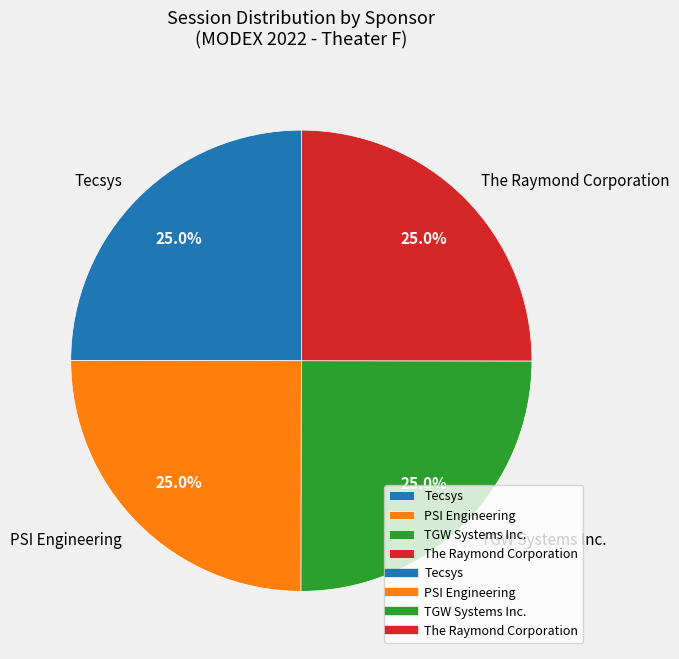

Approximately how many times larger is the value at Tecsys compared to The Raymond Corporation?

1.0